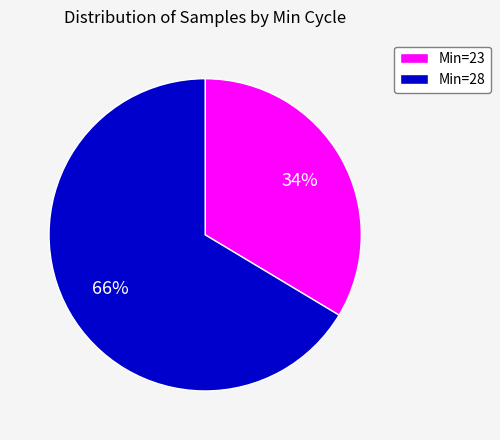

The Min=28 slice represents 66% of the pie. True or false?

True